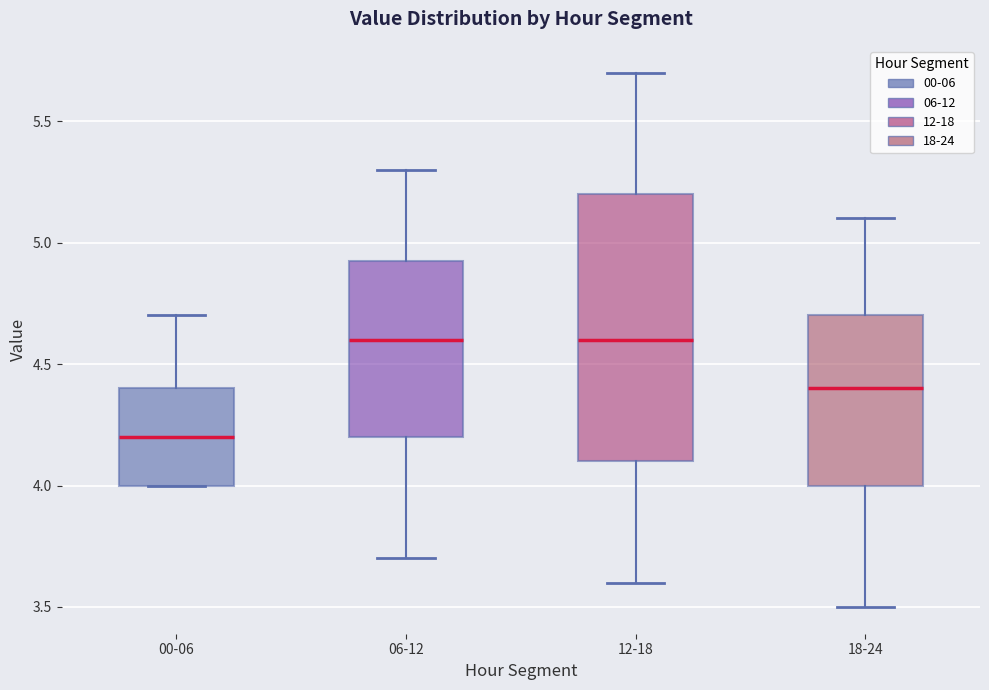

Which box is the tallest, from its lower edge to its upper edge?

12-18